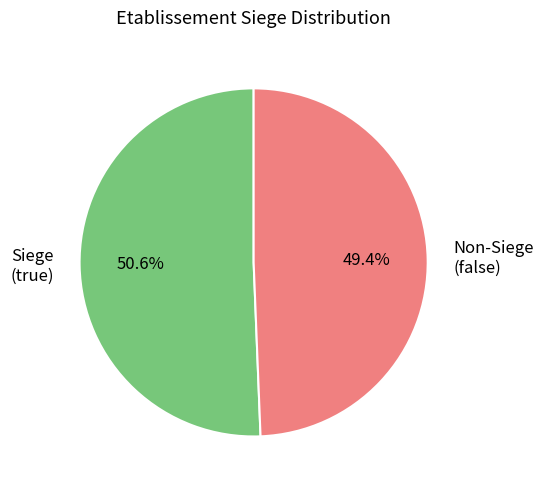

What percentage is NOT represented by Siege (true)?

49.4%